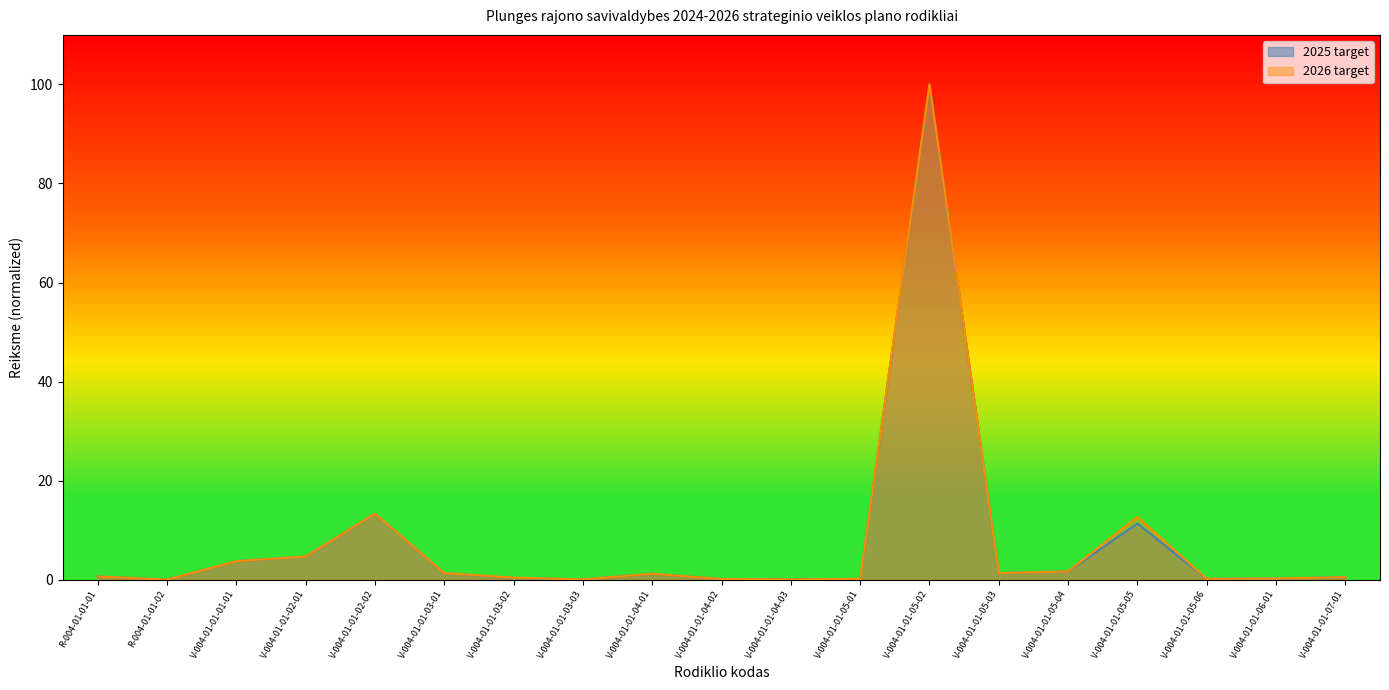

Reading left to right, what are all the values shown in this chart?

2025 target: R-004-01-01-01=0.6	R-004-01-01-02=0.0	V-004-01-01-01-01=3.7	V-004-01-01-02-01=4.7	V-004-01-01-02-02=13.3	V-004-01-01-03-01=1.3	V-004-01-01-03-02=0.3	V-004-01-01-03-03=0.0	V-004-01-01-04-01=1.2	V-004-01-01-04-02=0.1	V-004-01-01-04-03=0.0	V-004-01-01-05-01=0.1	V-004-01-01-05-02=100.0	V-004-01-01-05-03=1.3	V-004-01-01-05-04=1.7	V-004-01-01-05-05=11.3	V-004-01-01-05-06=0.2	V-004-01-01-06-01=0.2	V-004-01-01-07-01=0.5
2026 target: R-004-01-01-01=0.6	R-004-01-01-02=0.0	V-004-01-01-01-01=3.7	V-004-01-01-02-01=4.7	V-004-01-01-02-02=13.3	V-004-01-01-03-01=1.3	V-004-01-01-03-02=0.4	V-004-01-01-03-03=0.0	V-004-01-01-04-01=1.2	V-004-01-01-04-02=0.1	V-004-01-01-04-03=0.0	V-004-01-01-05-01=0.1	V-004-01-01-05-02=100.0	V-004-01-01-05-03=1.3	V-004-01-01-05-04=1.7	V-004-01-01-05-05=12.7	V-004-01-01-05-06=0.2	V-004-01-01-06-01=0.2	V-004-01-01-07-01=0.5